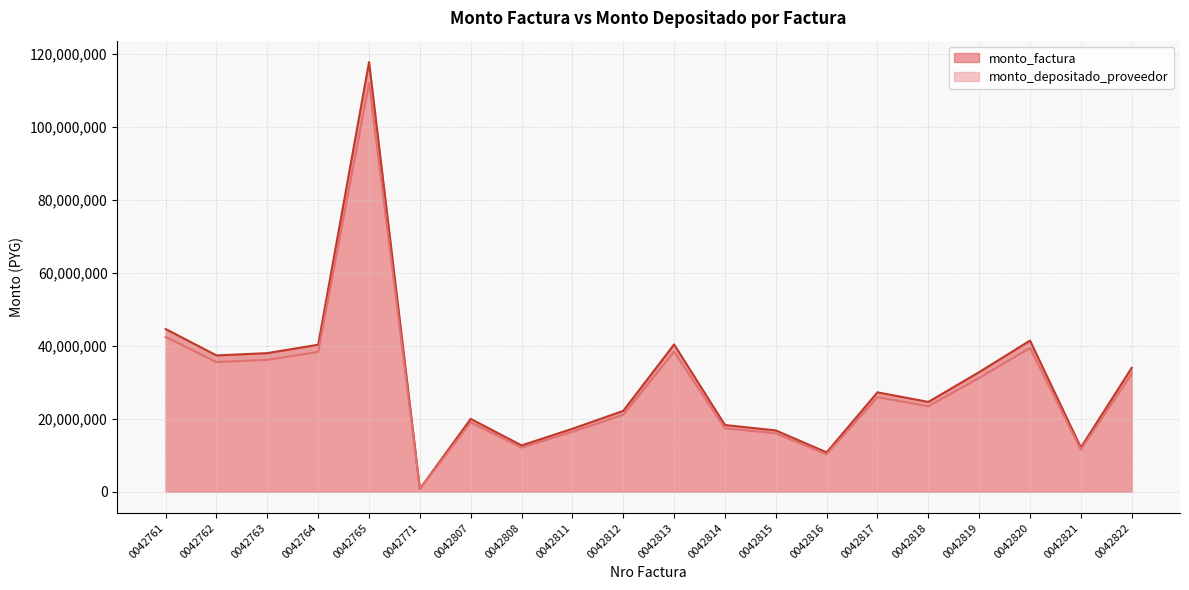

Rank the series at 0042764 from highest to lowest value.

monto_factura, monto_depositado_proveedor